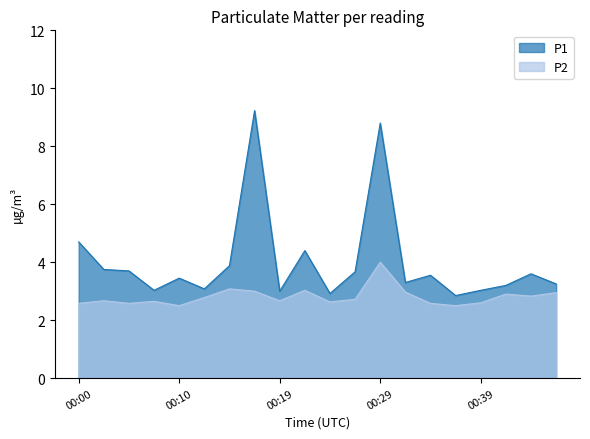

Rank the categories by P1 value from lowest to highest.

00:36, 00:24, 00:19, 00:07, 00:39, 00:12, 00:41, 00:46, 00:32, 00:10, 00:34, 00:44, 00:27, 00:05, 00:02, 00:15, 00:22, 00:00, 00:29, 00:17